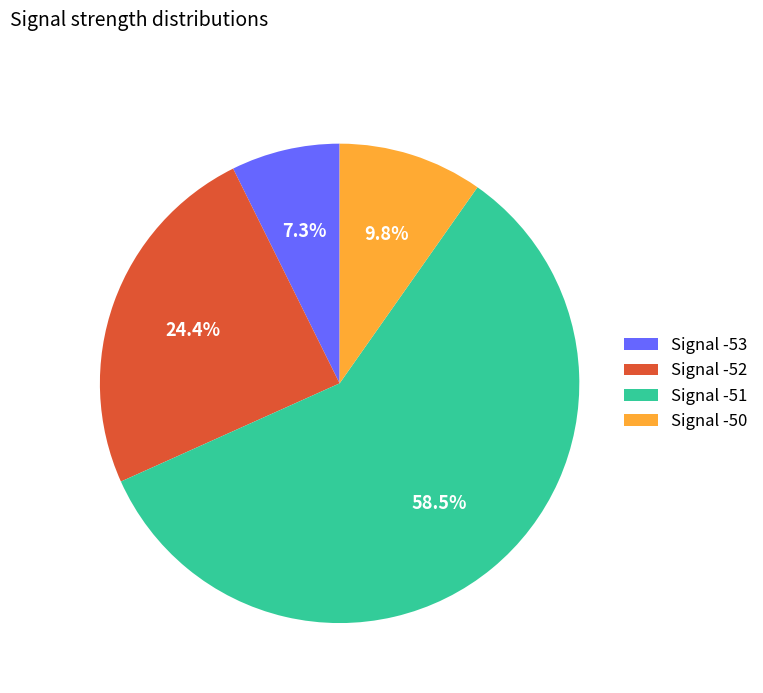

How much of the chart is everything except Signal -50?

90.2%